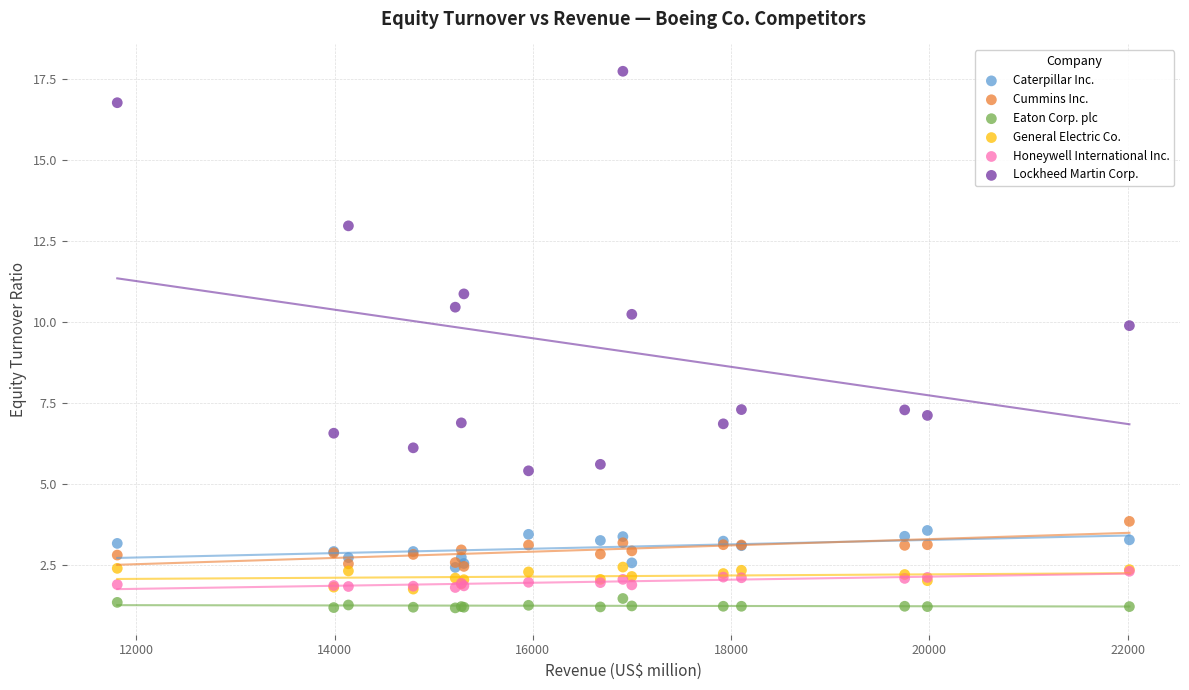

What are all the series names shown in the legend?

Caterpillar Inc., Cummins Inc., Eaton Corp. plc, General Electric Co., Honeywell International Inc., Lockheed Martin Corp.